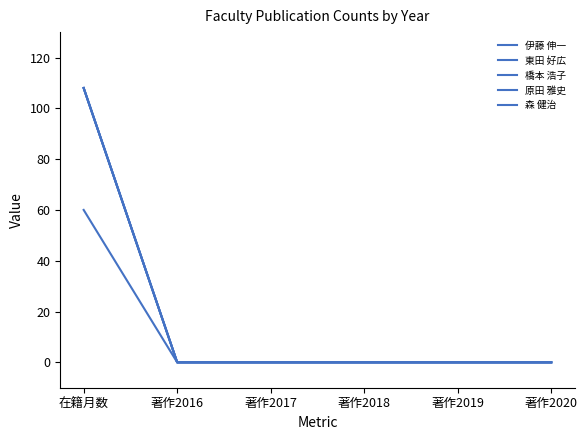

Does the chart display data point markers on the line(s)?

No